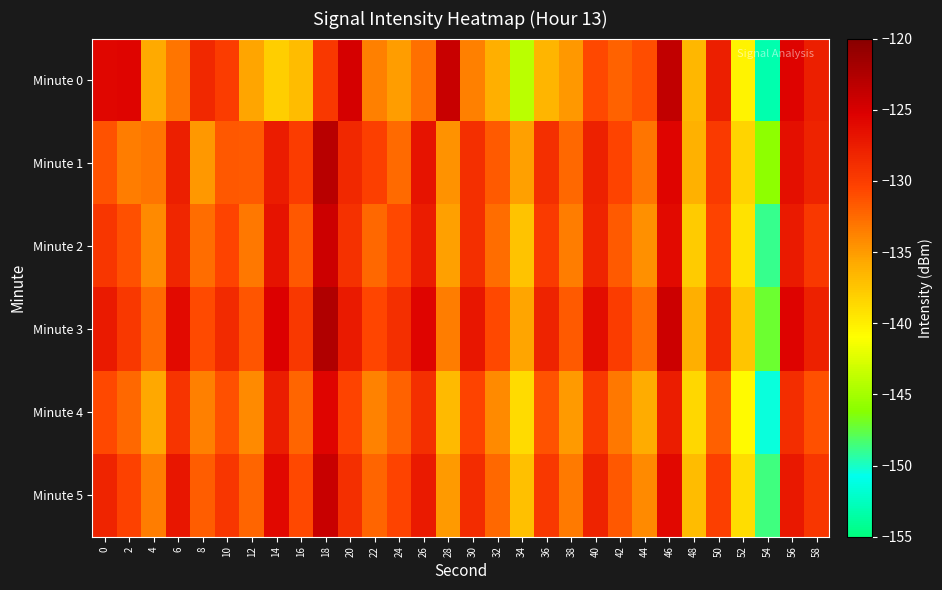

How many categories are shown in the chart?

30